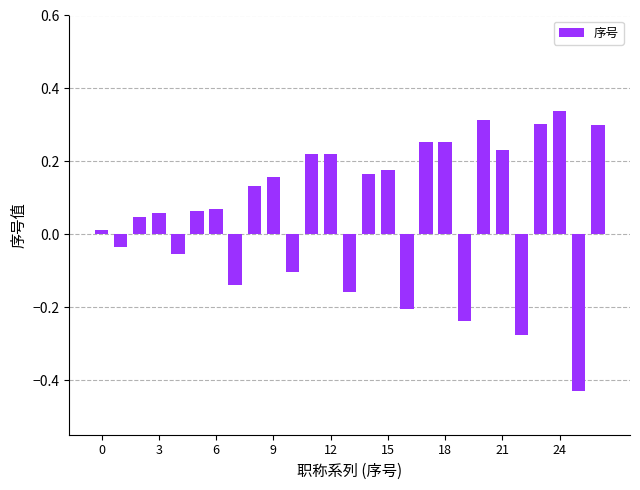

What is the difference between the second highest and minimum values?

0.7